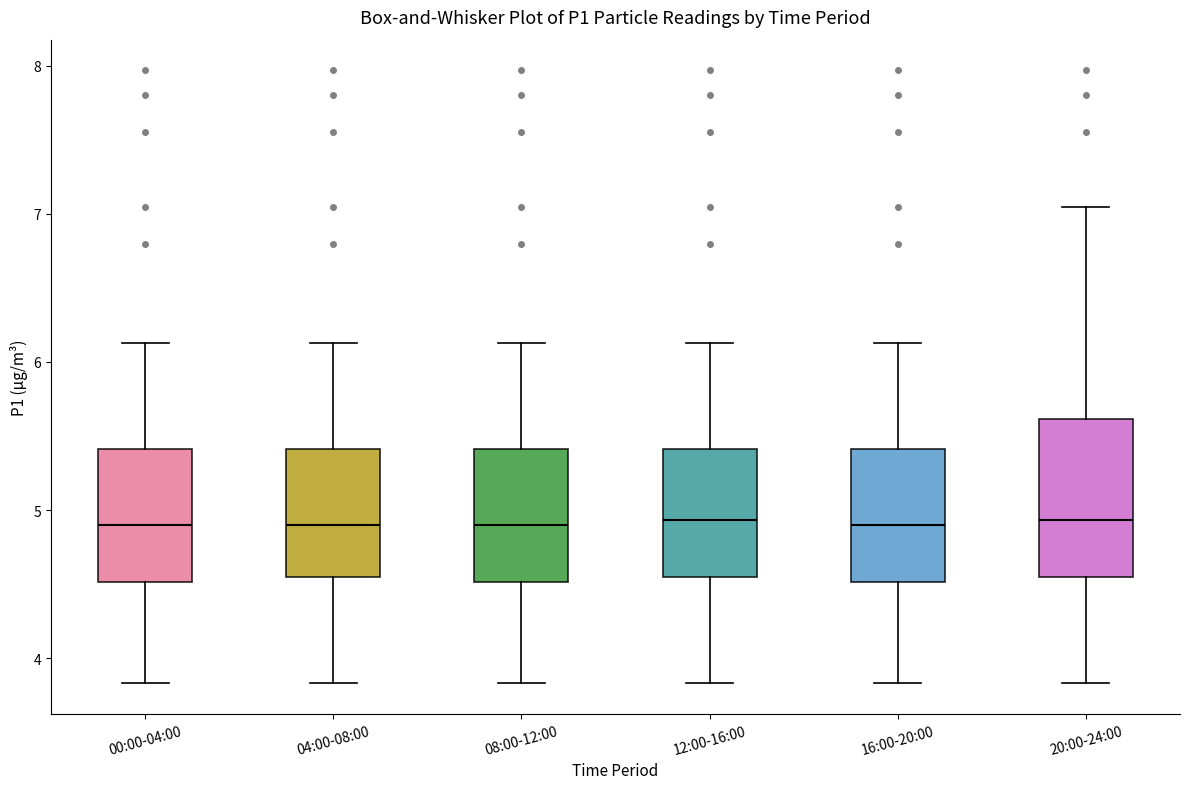

Where is the upper edge of the box for 04:00-08:00 on the y-axis? The values are not printed on the chart, so give them approximately, as read against the axis.

5.4